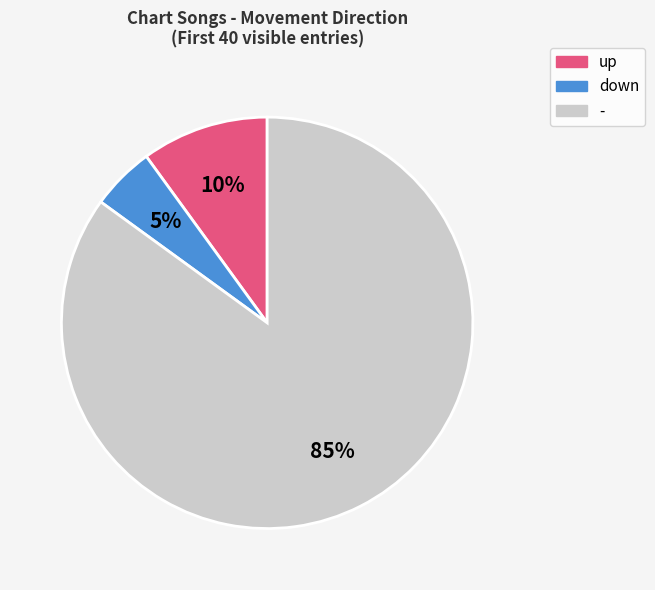

True or false: - accounts for 85% of the total.

True